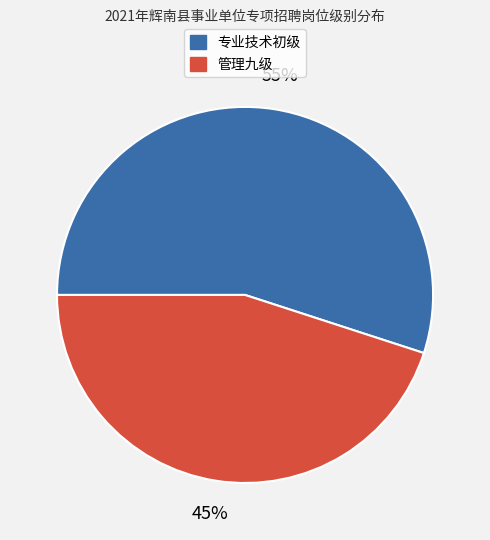

Which slice is the smallest?

管理九级